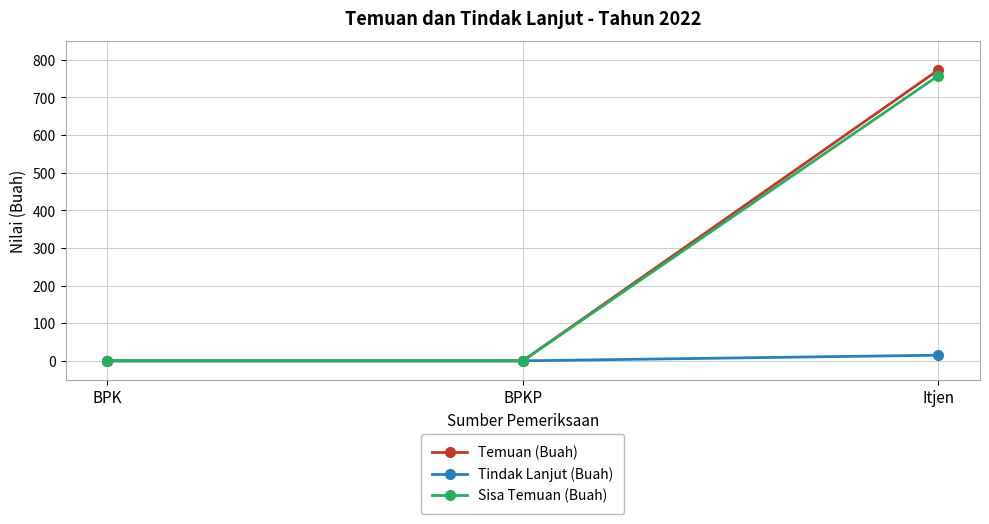

What is the greatest value displayed?

773